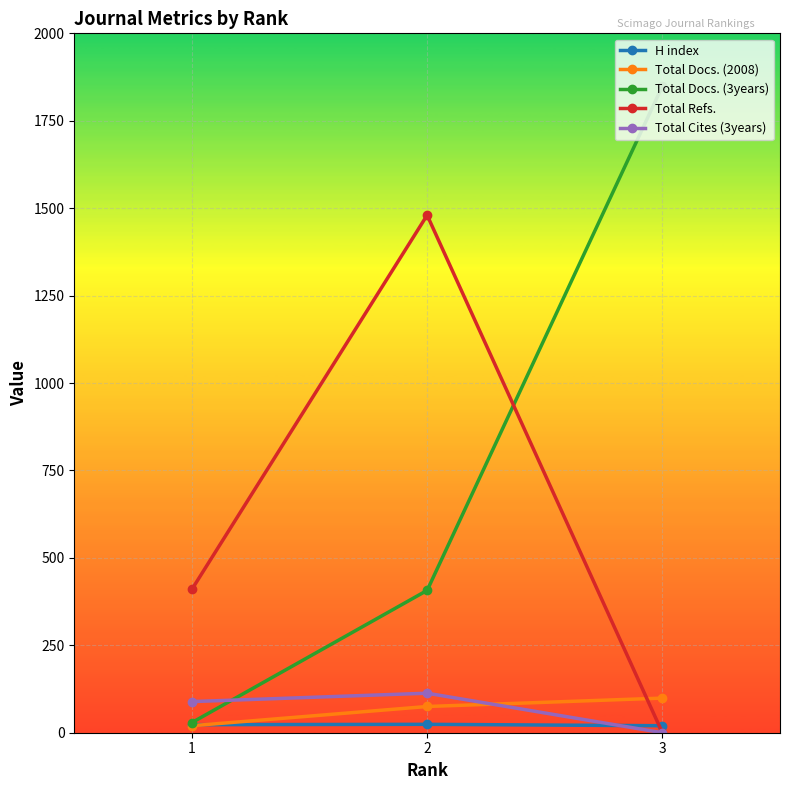

Is it true that H index equals 23 at 1?

True